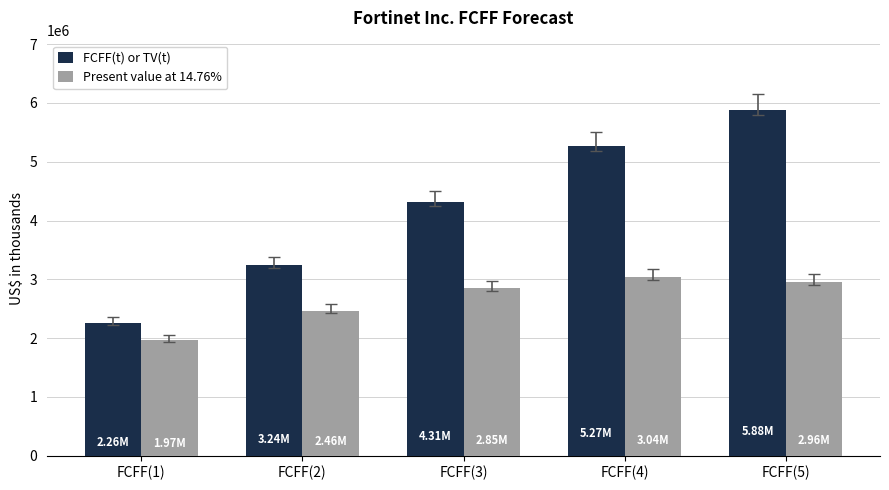

Rank the series by their maximum value, from highest to lowest.

FCFF(t) or TV(t), Present value at 14.76%